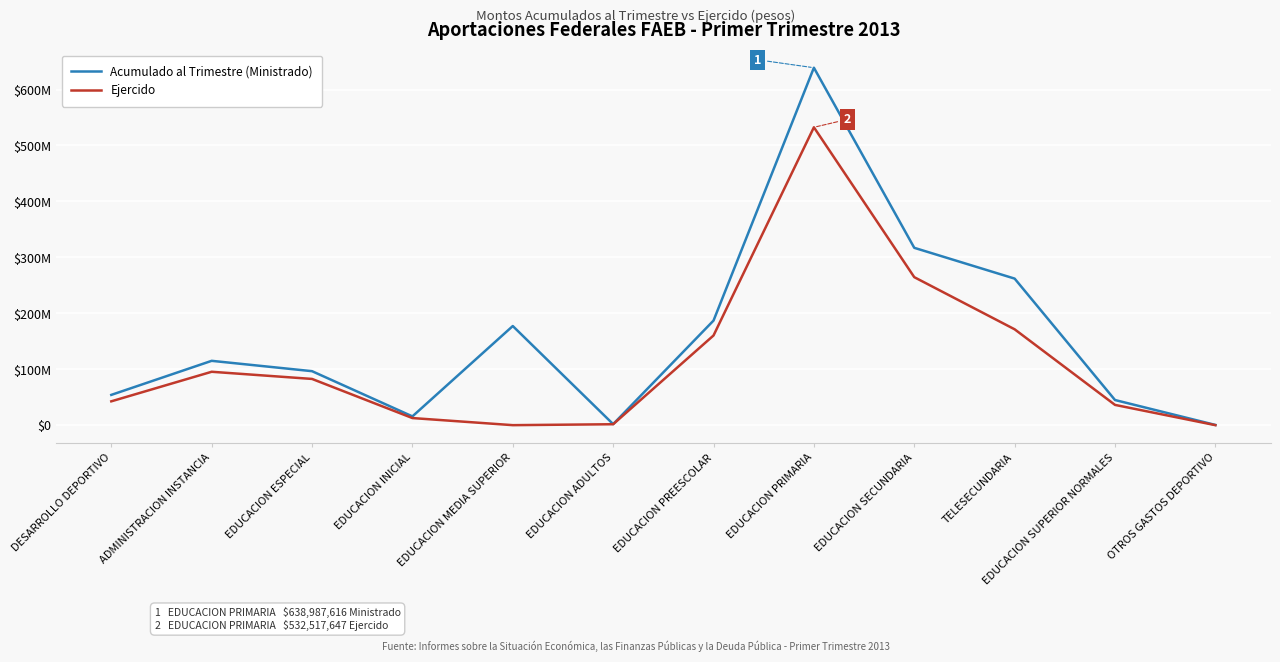

What are all the series names shown in the legend?

Acumulado al Trimestre (Ministrado), Ejercido